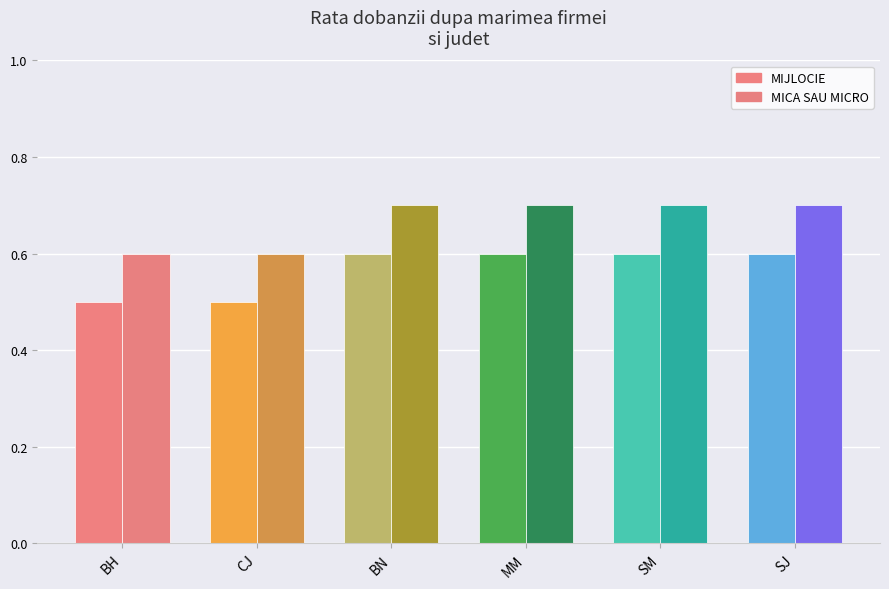

Where is MICA SAU MICRO nearest to the value 0?

BH